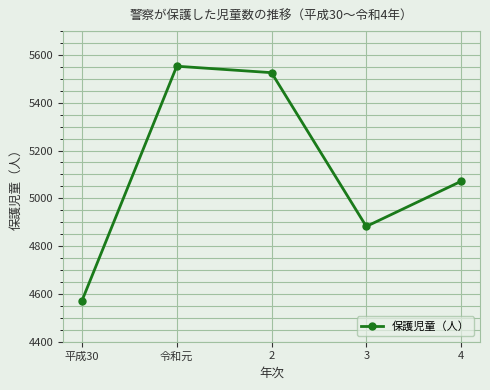

Rank the categories by value from highest to lowest.

令和元, 2, 4, 3, 平成30